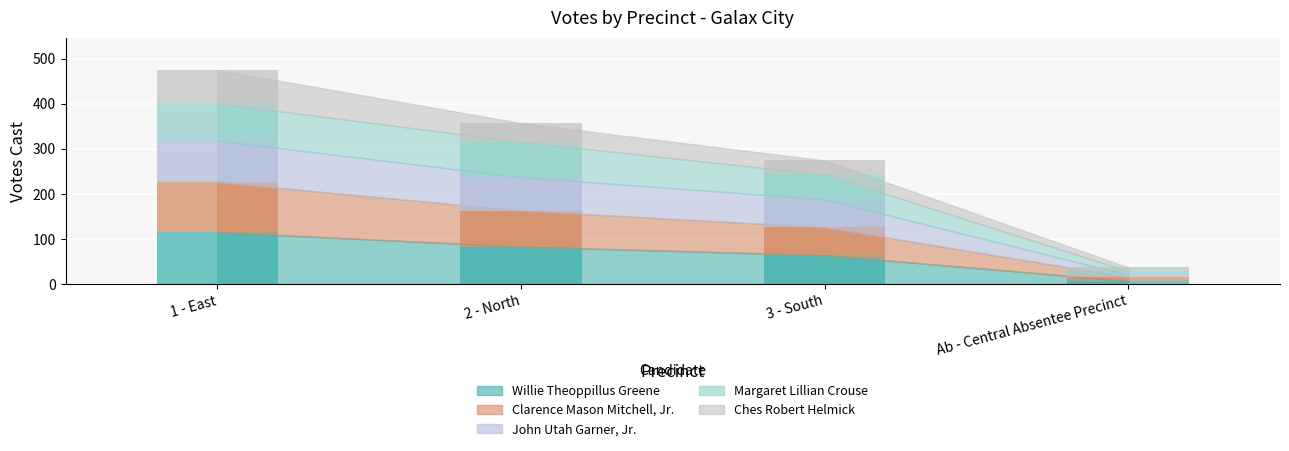

How many bars are there in each group?

5